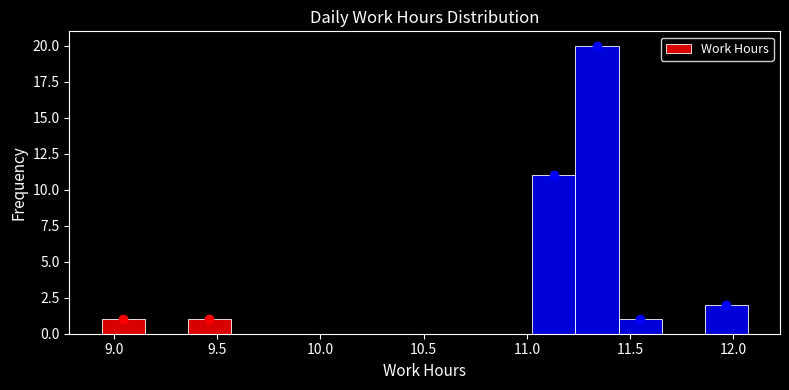

Reading left to right, list every bar in this chart as the range it spans on the x-axis followed by its height. Neither the bar edges nor the heights are printed on the chart, so give them approximately, as read against the axes.

8.95 to 9.15: 1
9.15 to 9.35: 0
9.35 to 9.55: 1
9.55 to 9.75: 0
9.75 to 10.00: 0
10.00 to 10.20: 0
10.20 to 10.40: 0
10.40 to 10.60: 0
10.60 to 10.80: 0
10.80 to 11.05: 0
11.05 to 11.25: 11
11.25 to 11.45: 20
11.45 to 11.65: 1
11.65 to 11.85: 0
11.85 to 12.05: 2